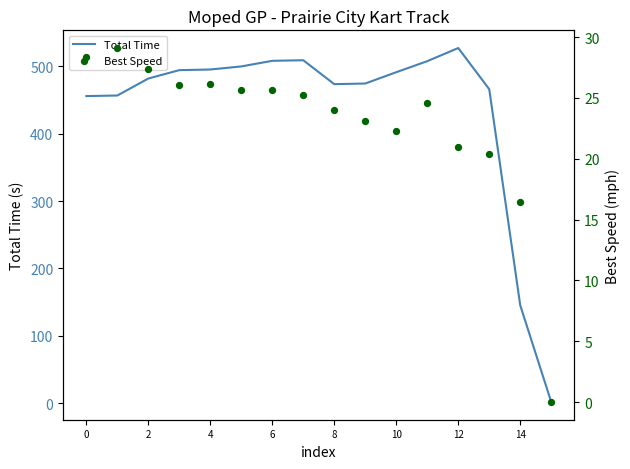

At how many categories does at least one series exceed 115?

15